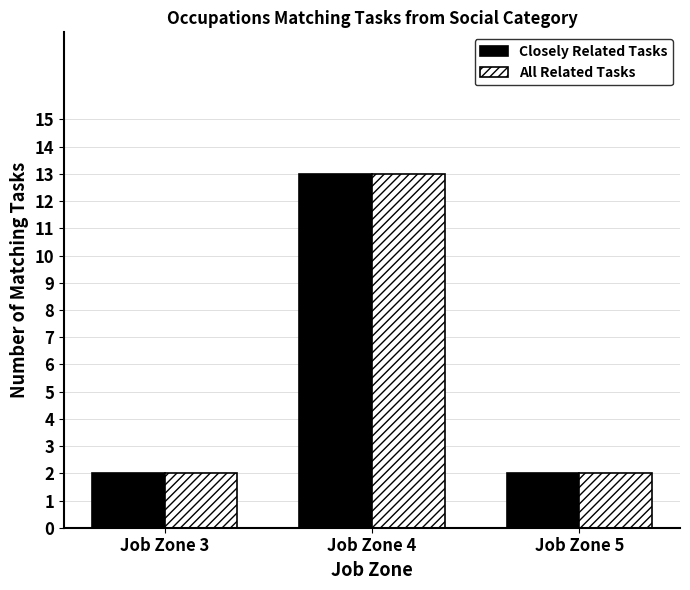

True or false: All Related Tasks has a value of 6 at Job Zone 4.

False